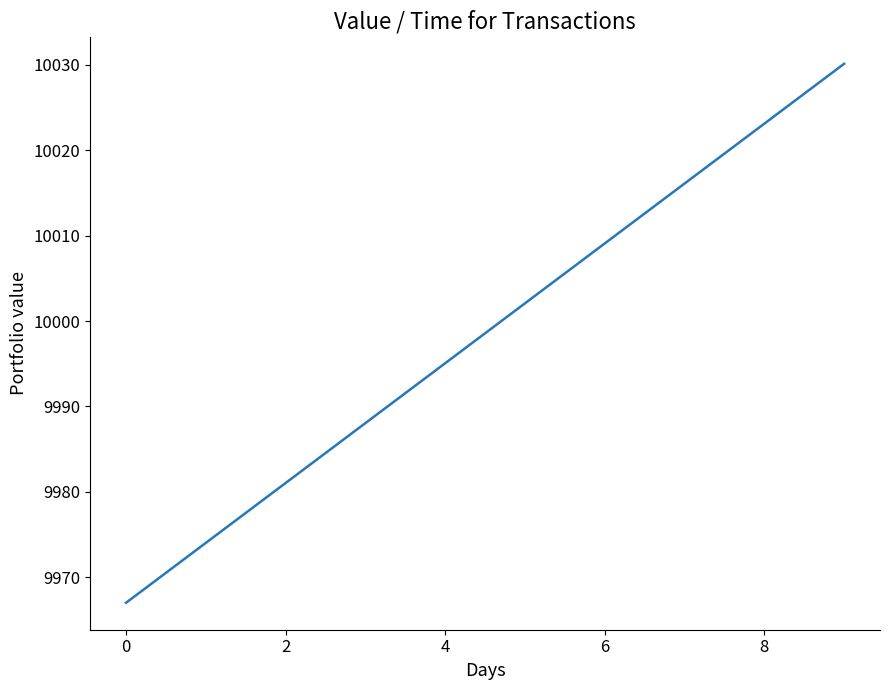

What is the difference between the maximum and minimum values?

63.1